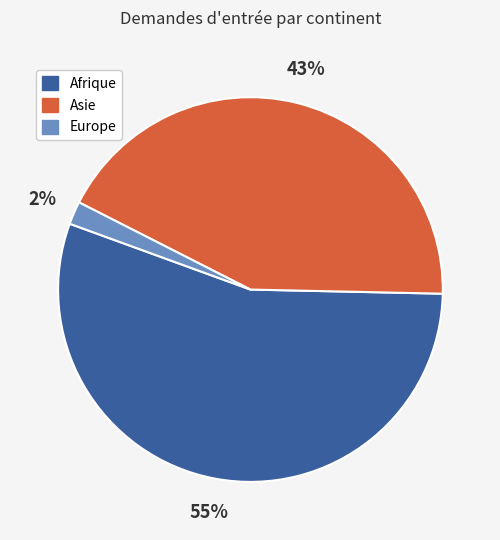

What percentage is the Asie slice, to the nearest percent?

43%